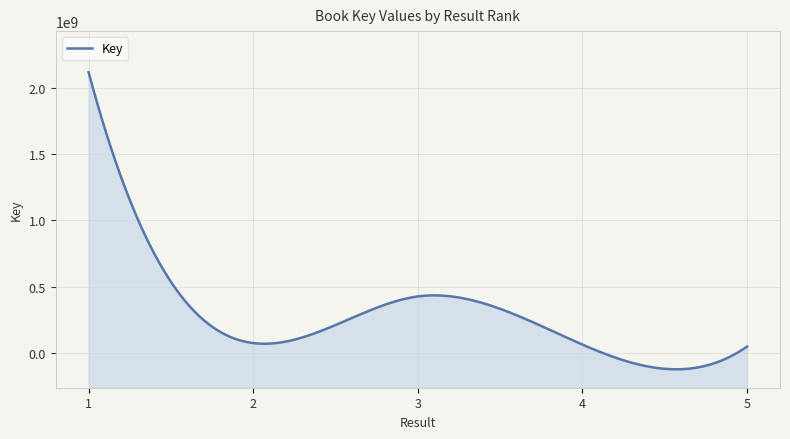

What is the average value?

545080741